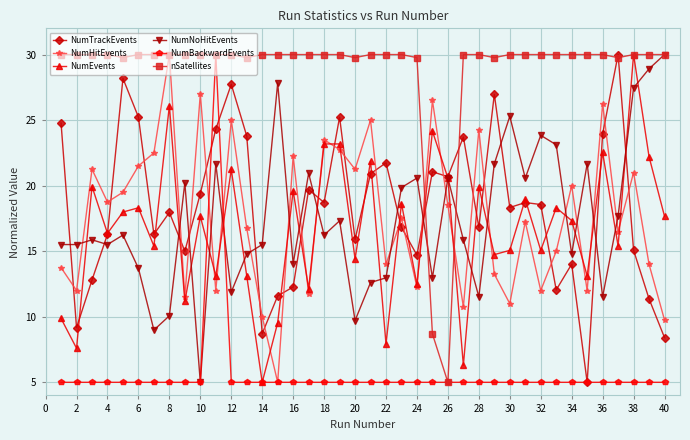

How many intersections are there between NumHitEvents and NumNoHitEvents?

18